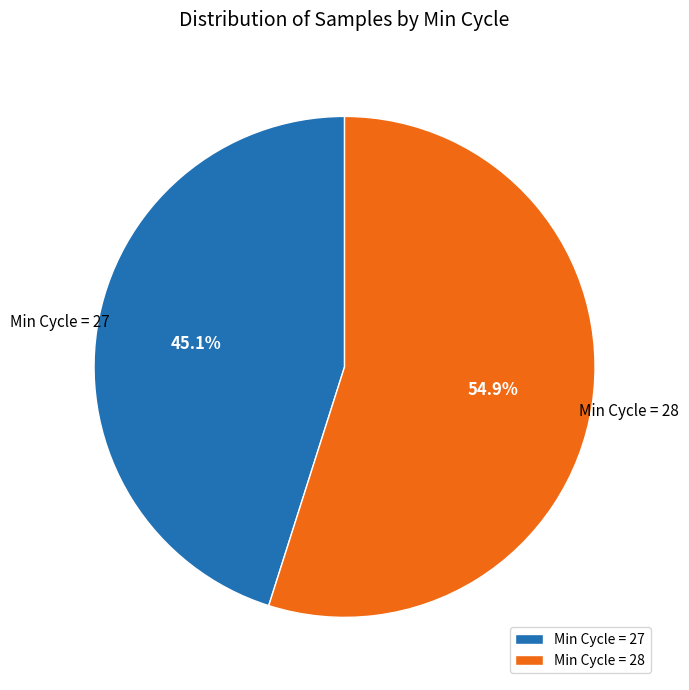

How many segments does this pie chart have?

2